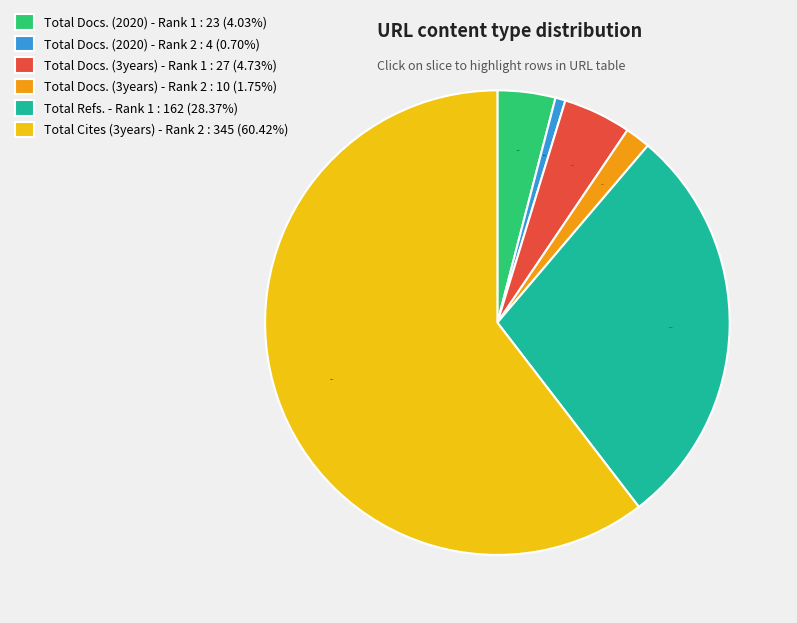

What percentage is the Total Docs. (2020) - Rank 2 slice, to the nearest percent?

1%